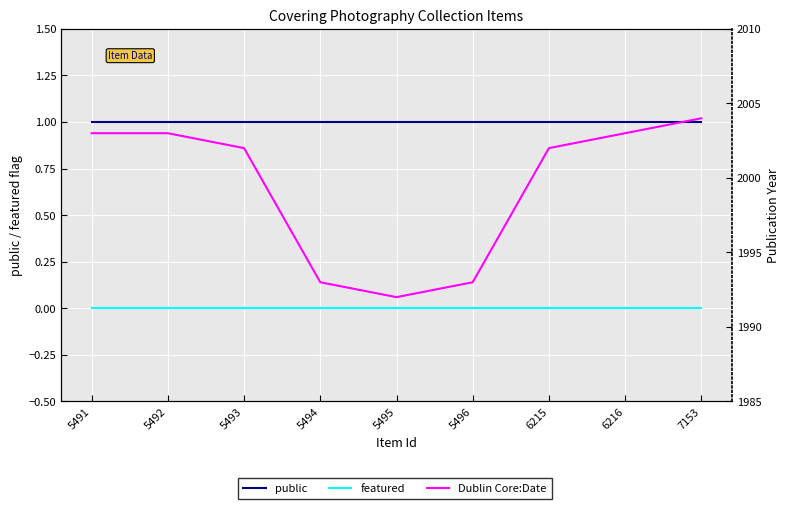

Which series has the largest total across all categories?

Dublin Core:Date